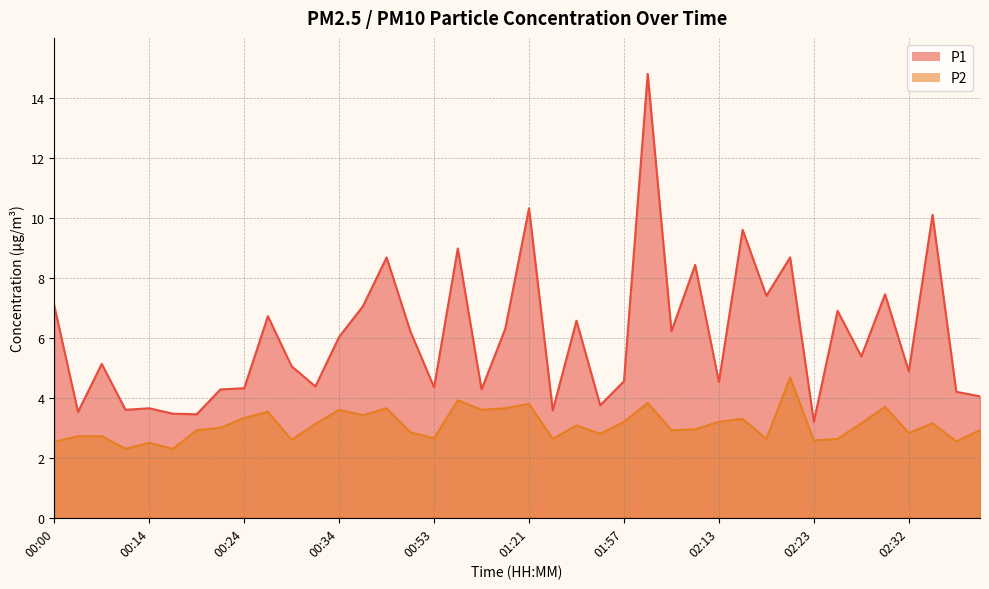

What is the value of the P1 point at the 13th from the left?

6.0